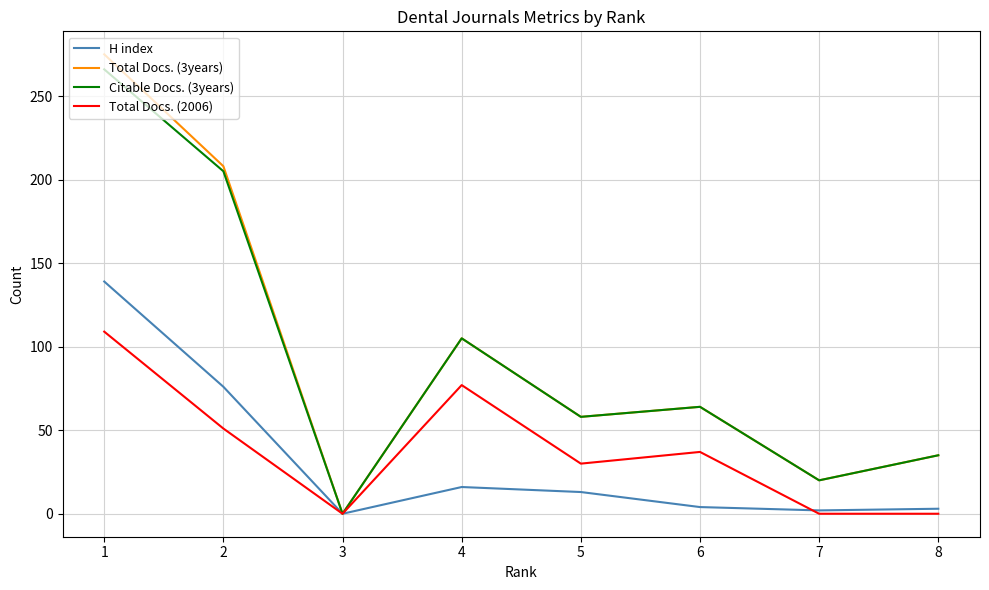

What is the maximum value shown in the chart?

275